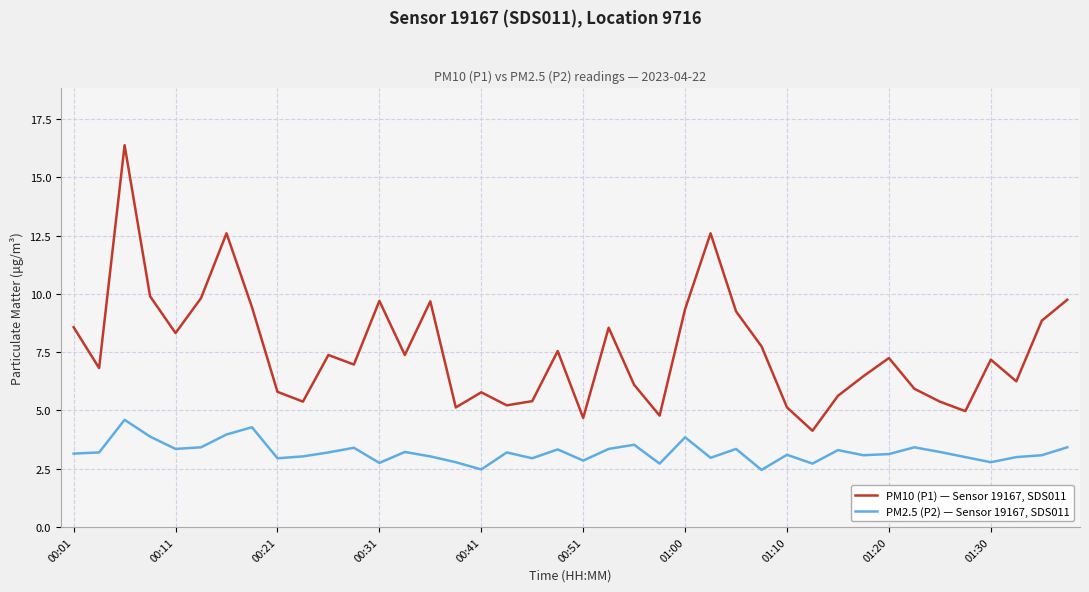

Which series has the largest total across all categories?

PM10 (P1) — Sensor 19167, SDS011